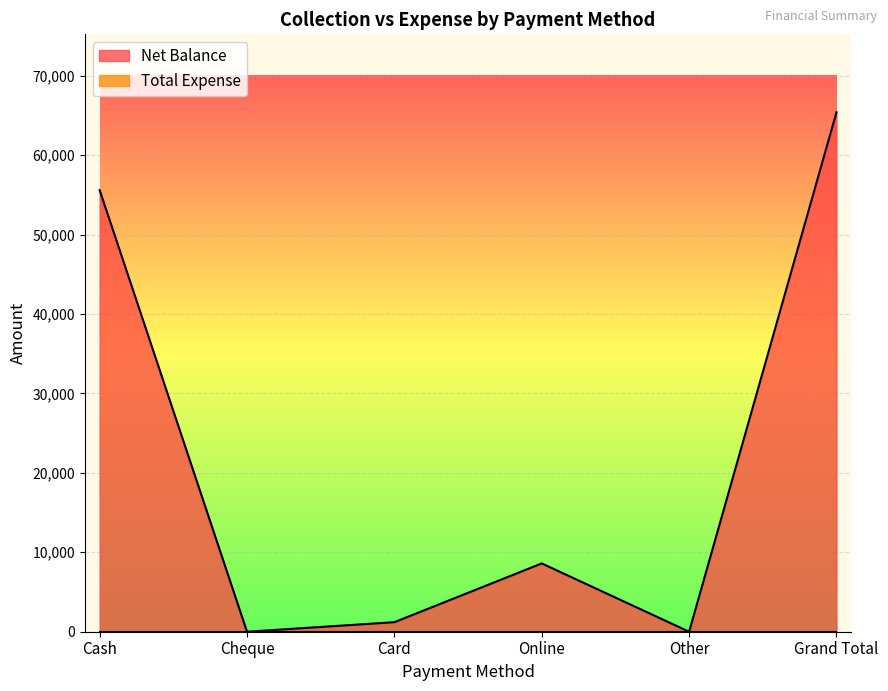

Rank the categories by value from highest to lowest.

Grand Total, Cash, Online, Card, Cheque, Other